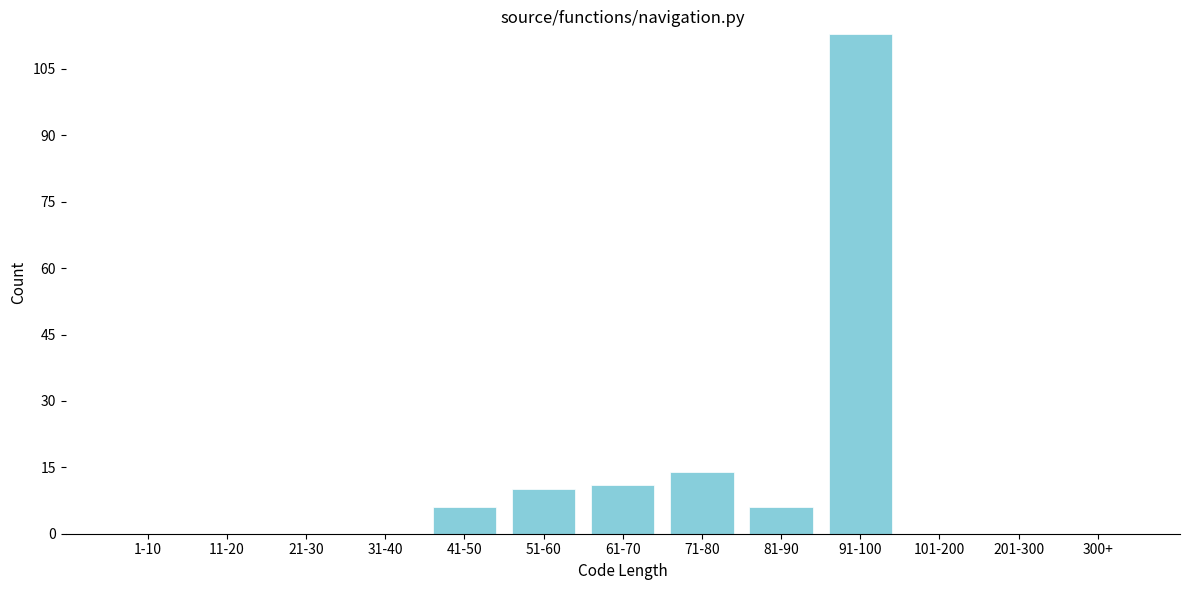

Reading left to right, transcribe all the data shown in this chart.

1-10=0	11-20=0	21-30=0	31-40=0	41-50=6	51-60=10	61-70=11	71-80=14	81-90=6	91-100=113	101-200=0	201-300=0	300+=0